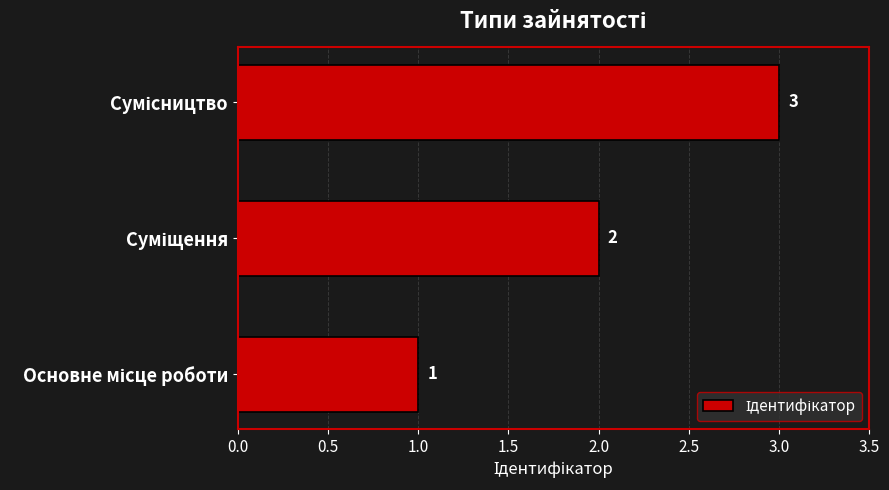

Are the bars horizontal?

Yes